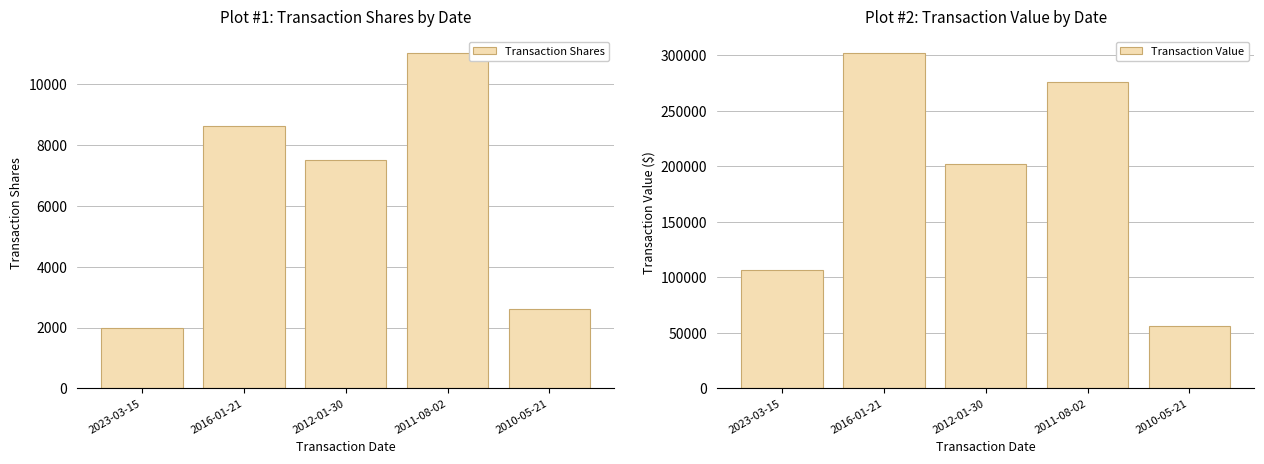

Reading left to right, transcribe all the data shown in this chart.

Transaction Shares: 2023-03-15=2000	2016-01-21=8600	2012-01-30=7500	2011-08-02=11000	2010-05-21=2600
Transaction Value: 2023-03-15=106400	2016-01-21=301849	2012-01-30=202500	2011-08-02=276345	2010-05-21=56680